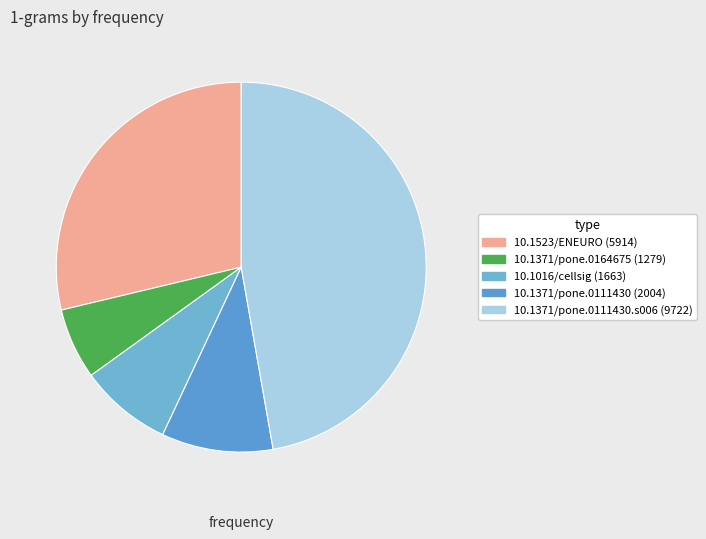

Count the number of slices in the pie.

5